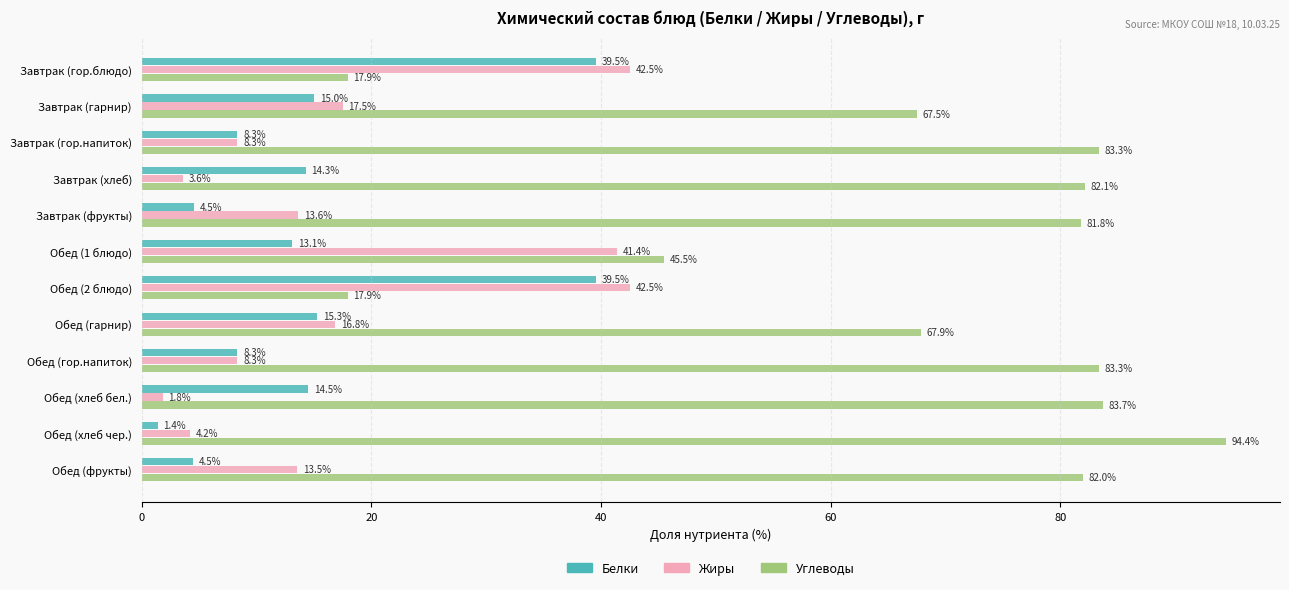

What is the difference between the maximum and minimum values in the Углеводы series?

76.5